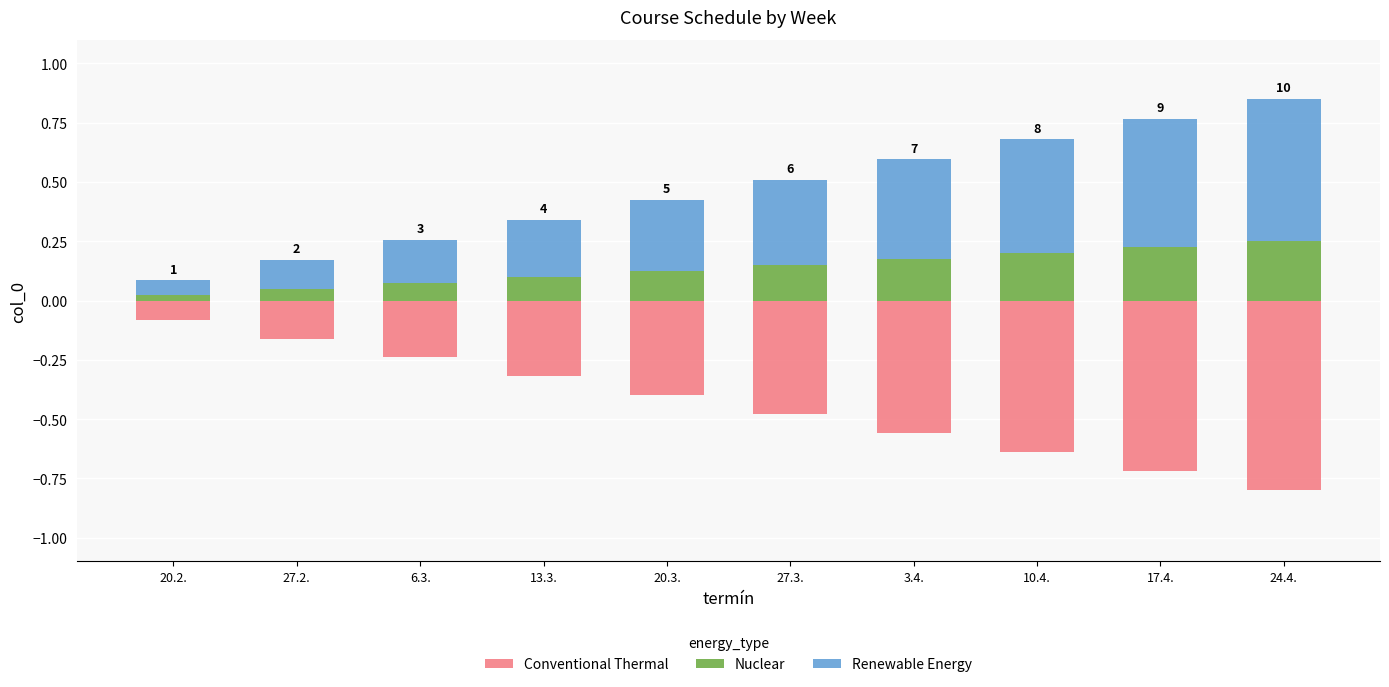

How many Renewable Energy values are between 0 and 1?

10